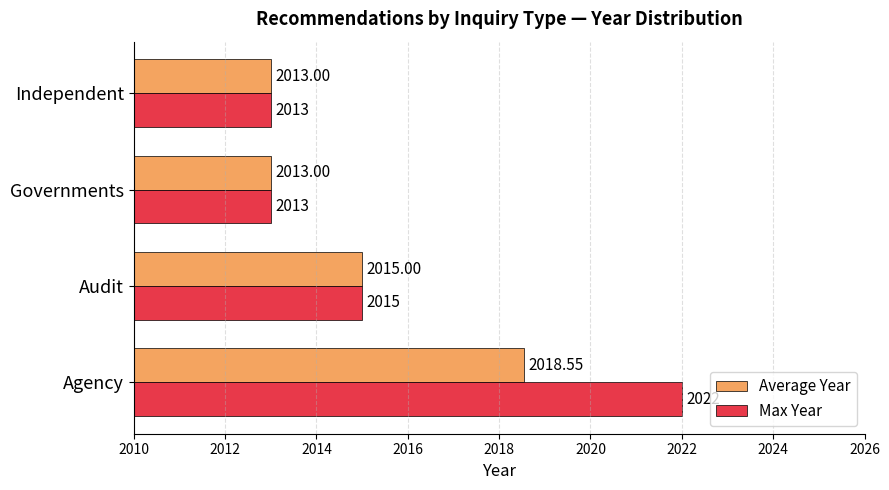

List the series in order of their peak value, highest first.

Max Year, Average Year